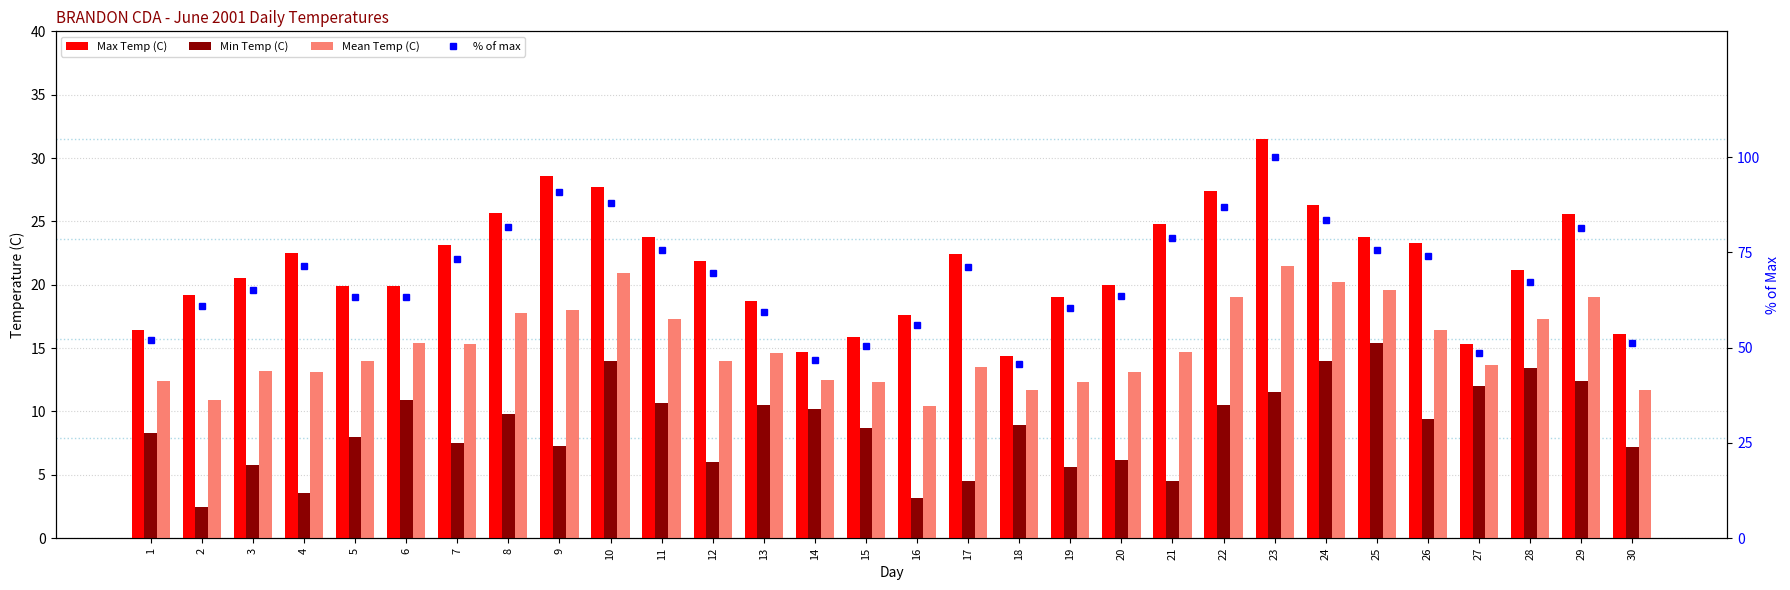

What is the sum of all Mean Temp (C) values?

455.8